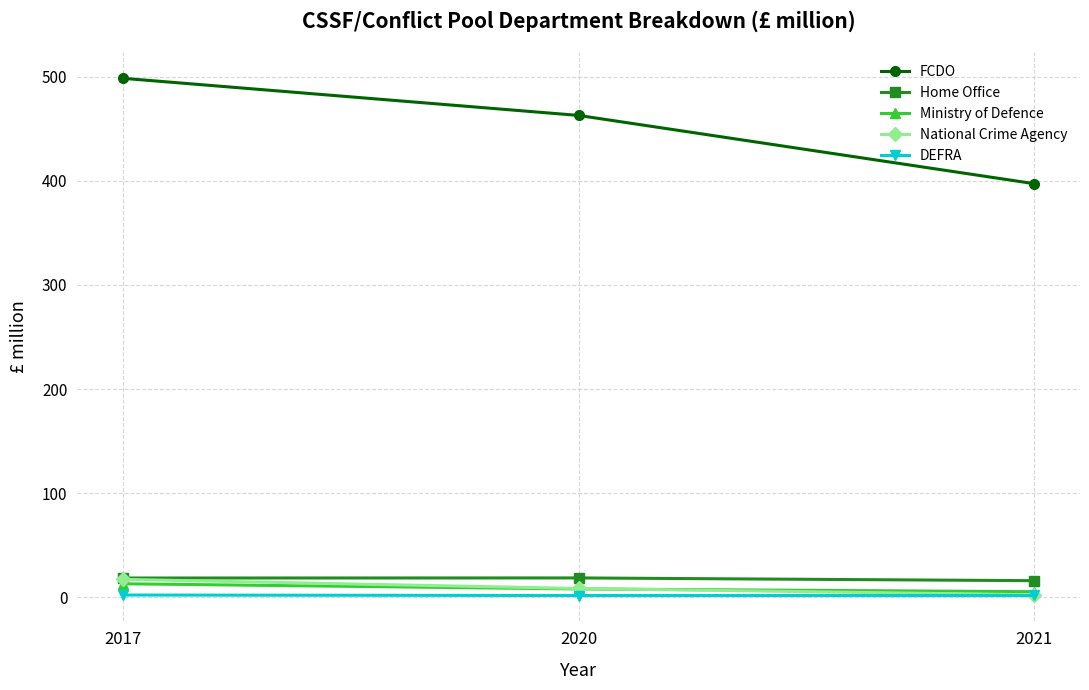

Is it true that National Crime Agency equals 17.3 at 2017?

True